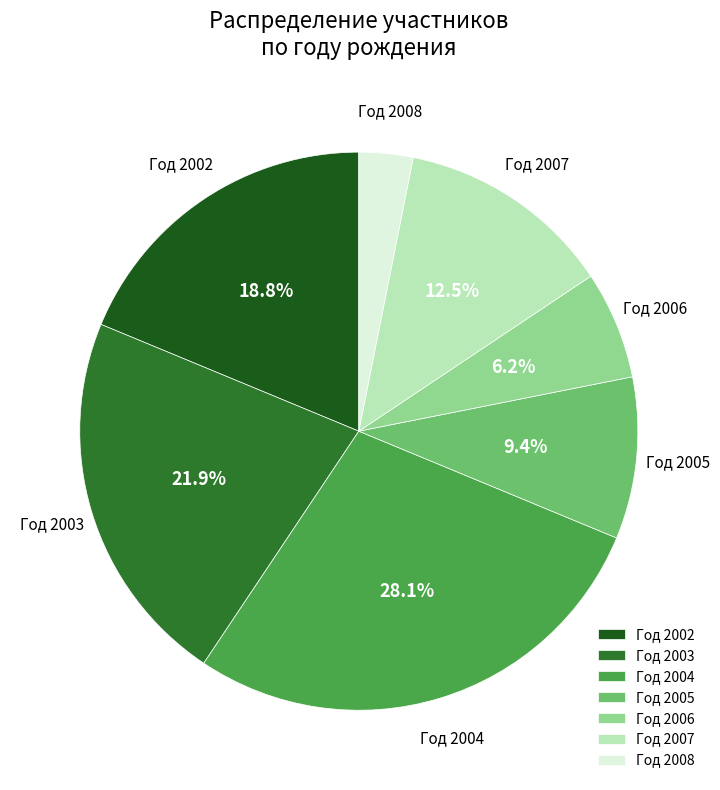

Which category has the smallest portion of the pie?

Год 2008